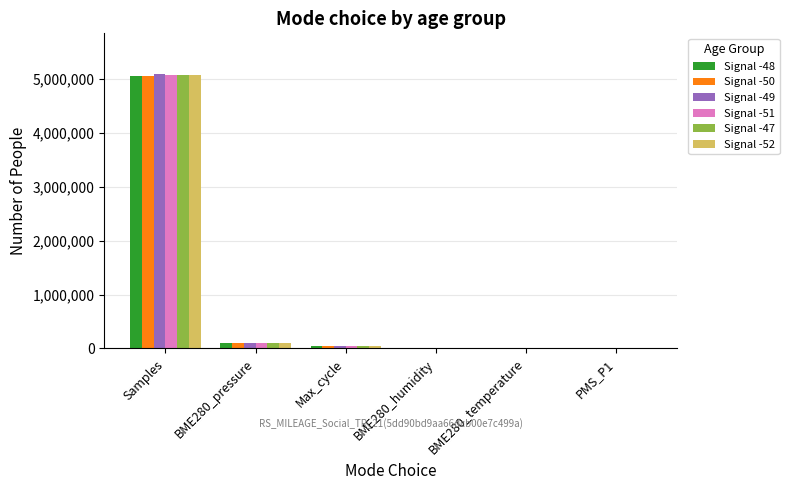

What is the maximum value shown in the chart?

5081537.0